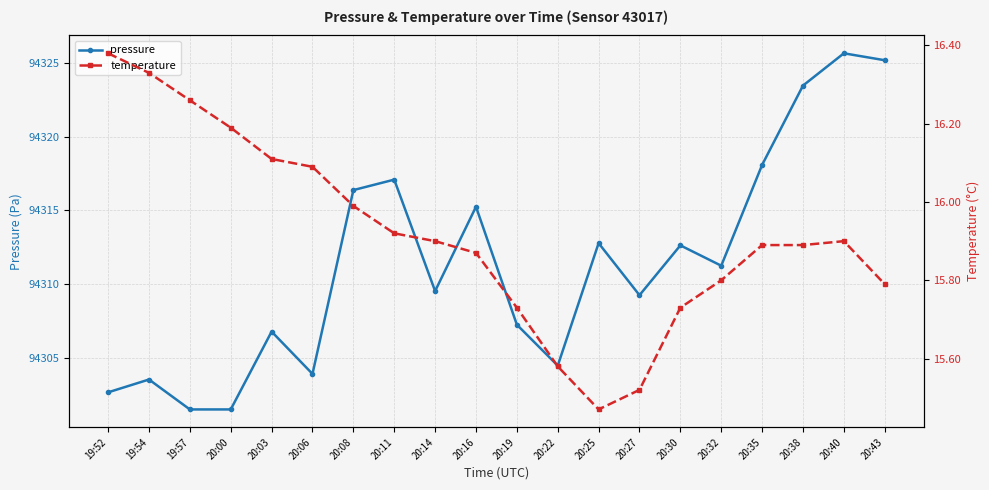

Reading left to right, transcribe all the data shown in this chart.

pressure: 94302.7	94303.5	94301.5	94301.5	94306.8	94303.9	94316.4	94317.1	94309.5	94315.2	94307.2	94304.5	94312.8	94309.2	94312.6	94311.2	94318.1	94323.5	94325.7	94325.2
temperature: 16.4	16.3	16.3	16.2	16.1	16.1	16.0	15.9	15.9	15.9	15.7	15.6	15.5	15.5	15.7	15.8	15.9	15.9	15.9	15.8